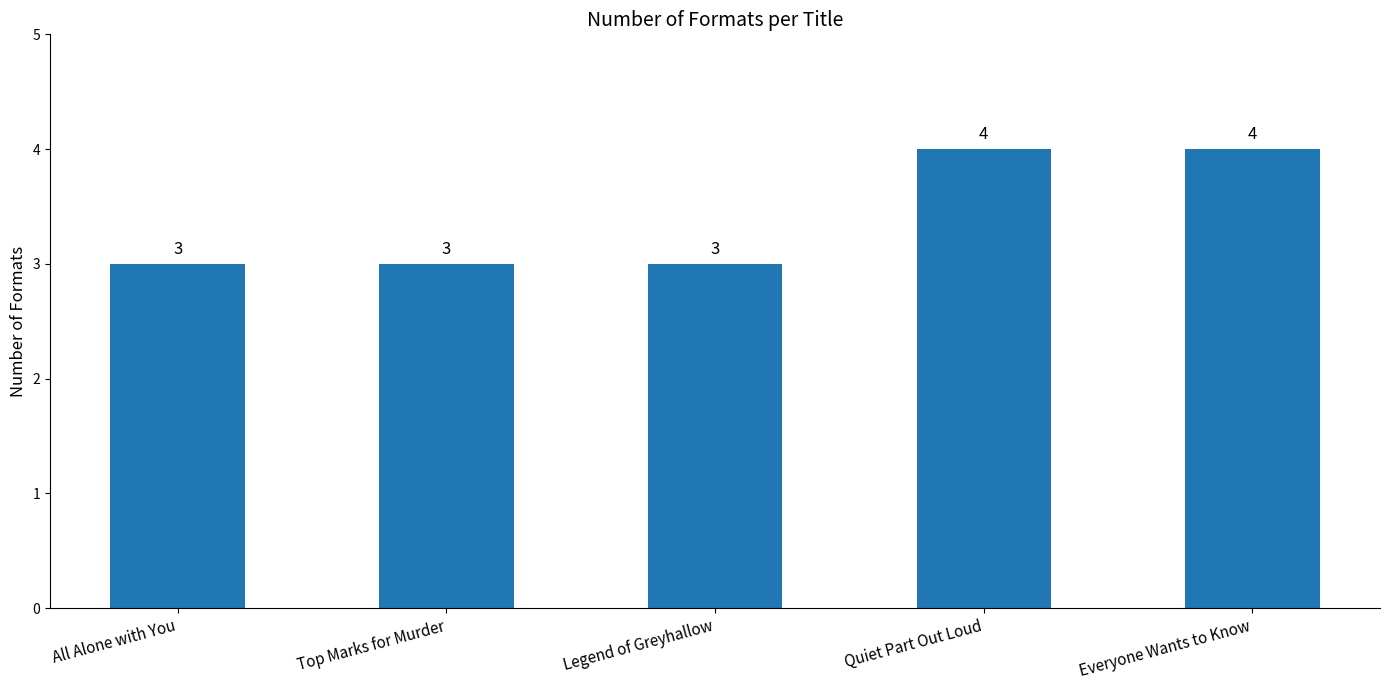

The chart shows a value of 4 at Everyone Wants to Know. True or false?

True